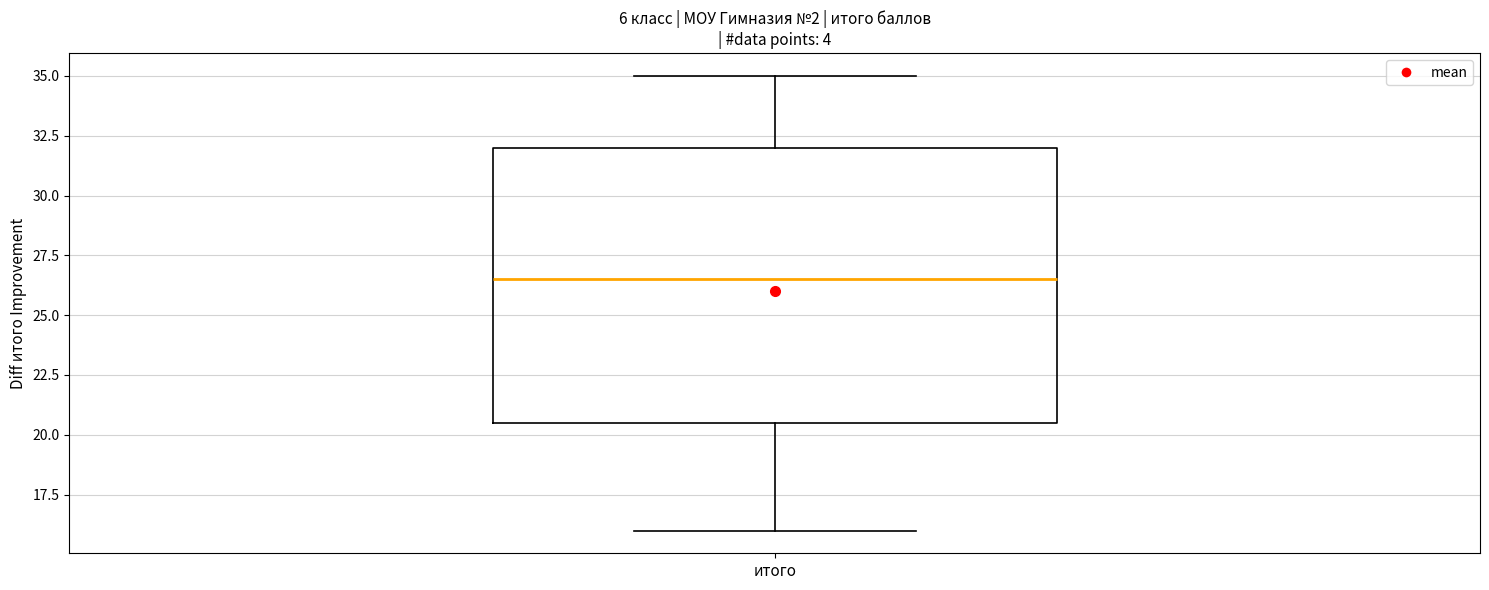

Read this box plot against the y-axis: the position of the median line, the range covered by the box, and the ends of both whiskers. The values are not printed on the chart, so give them approximately, as read against the axis.

median 26.5, box 20.5 to 32.0, whiskers 16.0 to 35.0